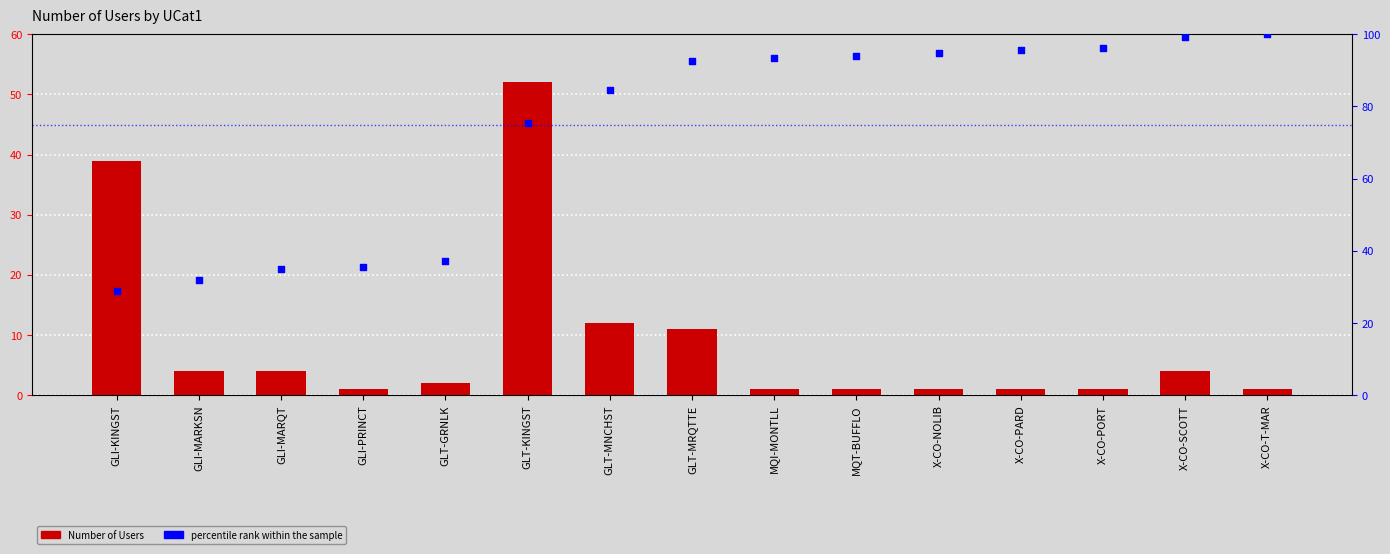

At which category is the sum across all series the highest?

GLT-KINGST